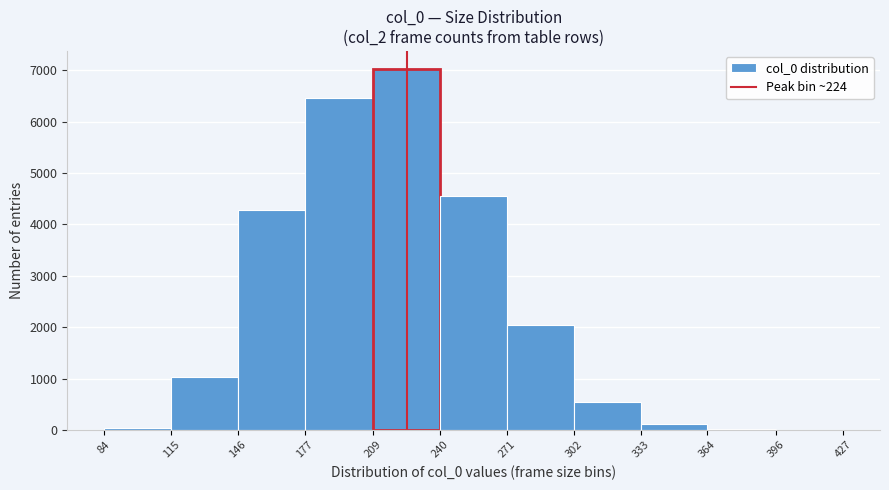

Reading left to right, transcribe this chart: for each bar, give the range it covers on the x-axis and its height. The values are not printed on the chart, so give them approximately, as read against the axis.

84 to 115: under 100
115 to 146: 1000
146 to 177: 4300
177 to 209: 6500
209 to 240: 7000
240 to 271: 4600
271 to 302: 2000
302 to 333: 600
333 to 364: 100
364 to 396: under 100
396 to 427: under 100